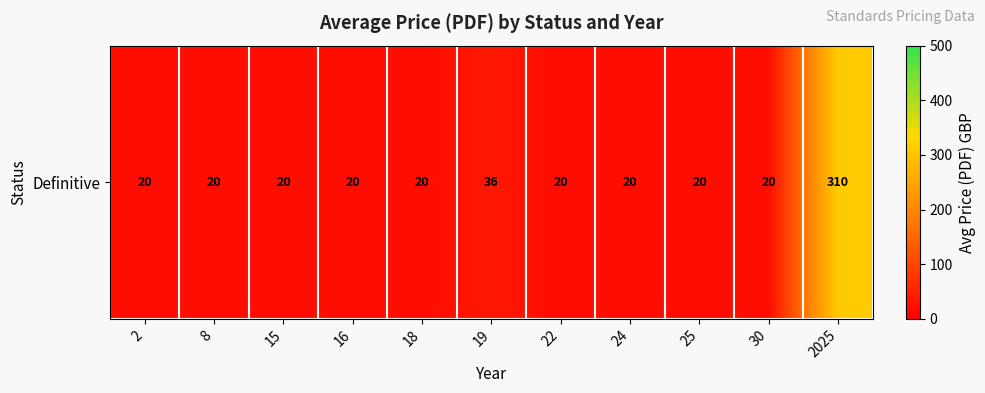

Reading left to right, extract all data points from this chart.

20	20	20	20	20	36	20	20	20	20	310